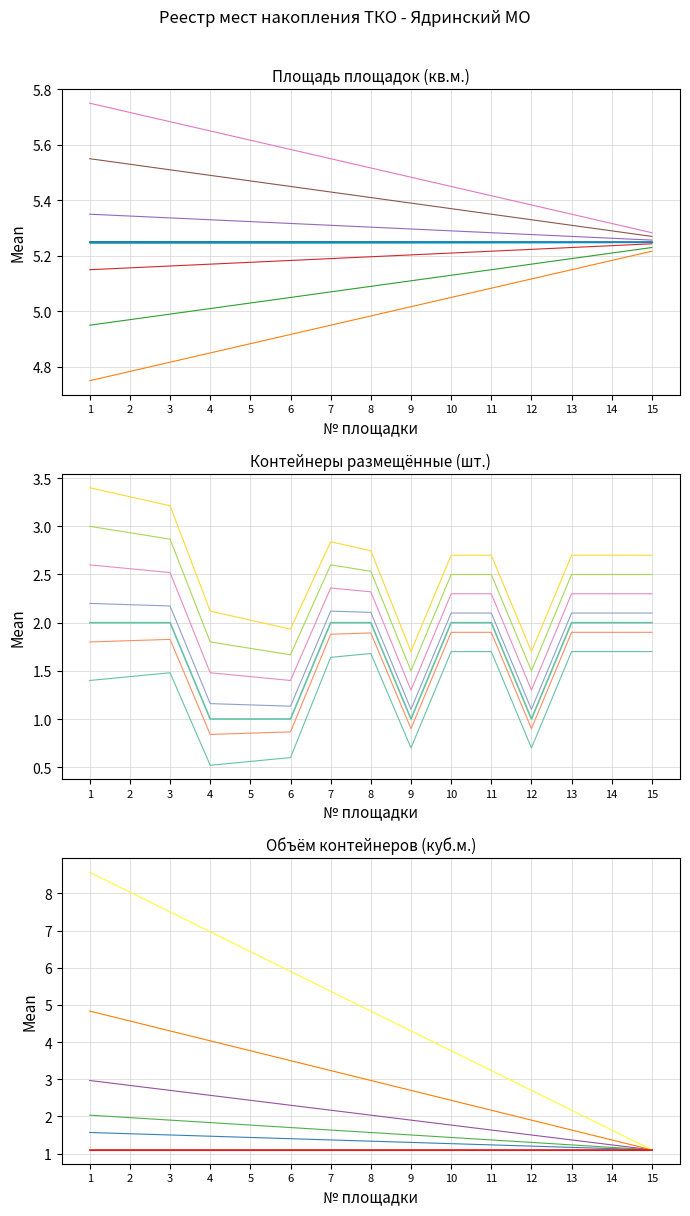

Where is Контейнеры объем (куб.м.) nearest to the value 1?

1